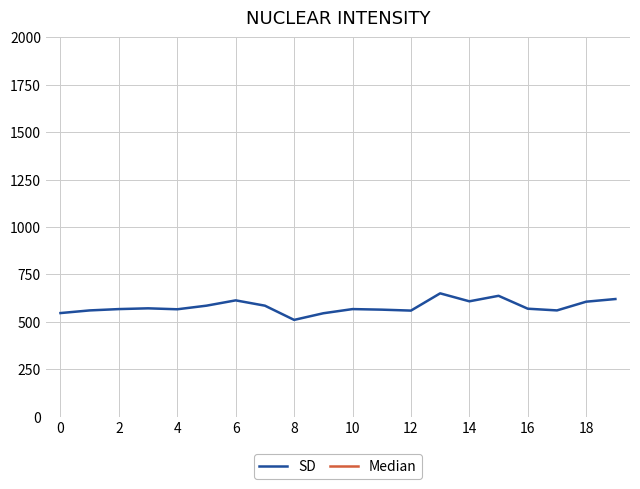

Rank the series at 4 from highest to lowest value.

Median, SD